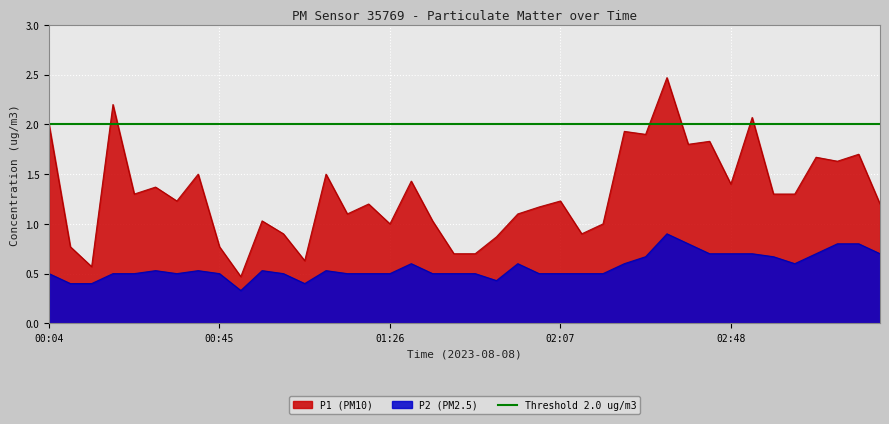

How many interior local peaks does the P2 series have?

7